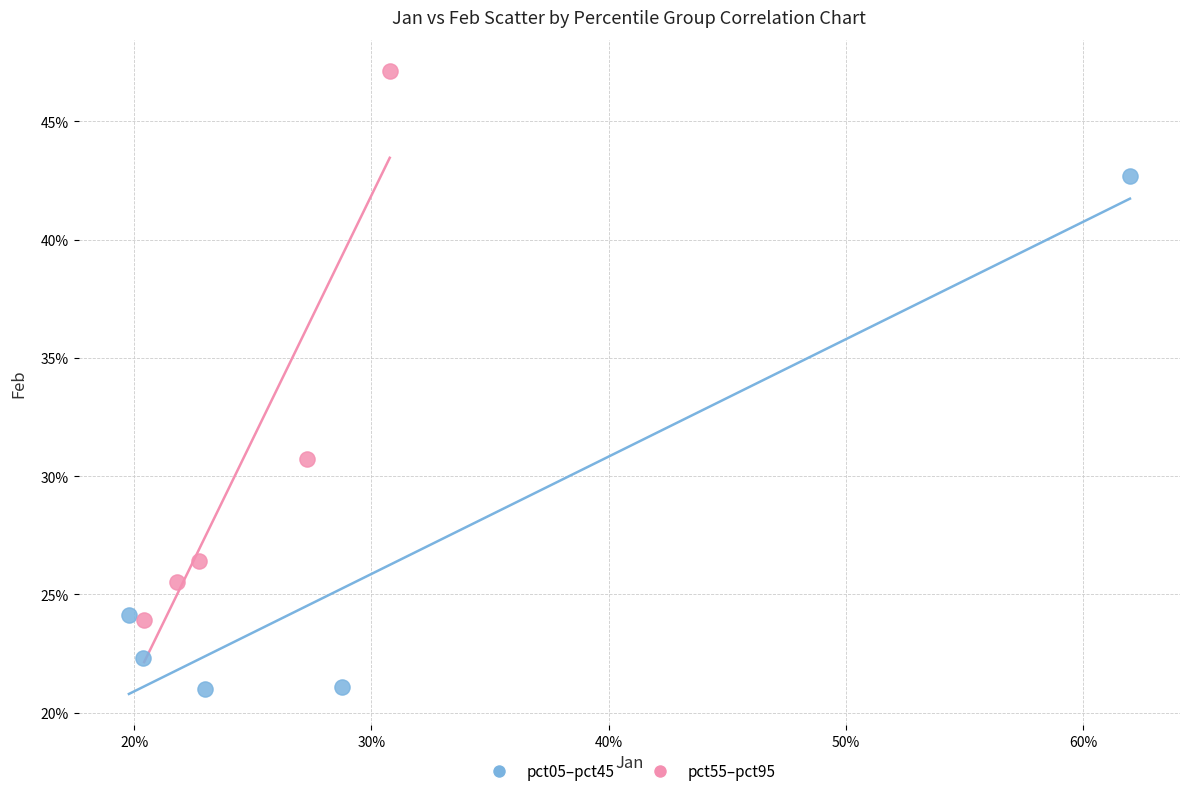

What are all the series names shown in the legend?

pct05–pct45, pct55–pct95